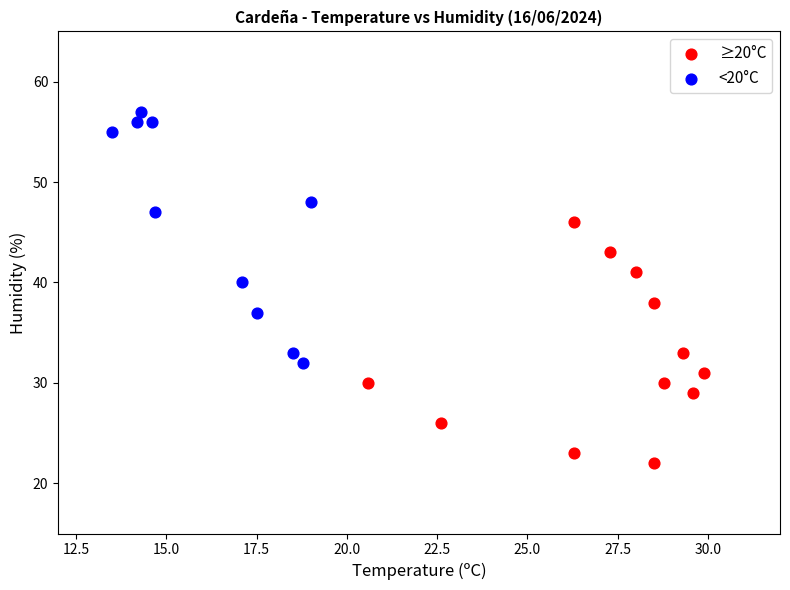

Which series reaches the maximum Y coordinate?

<20°C